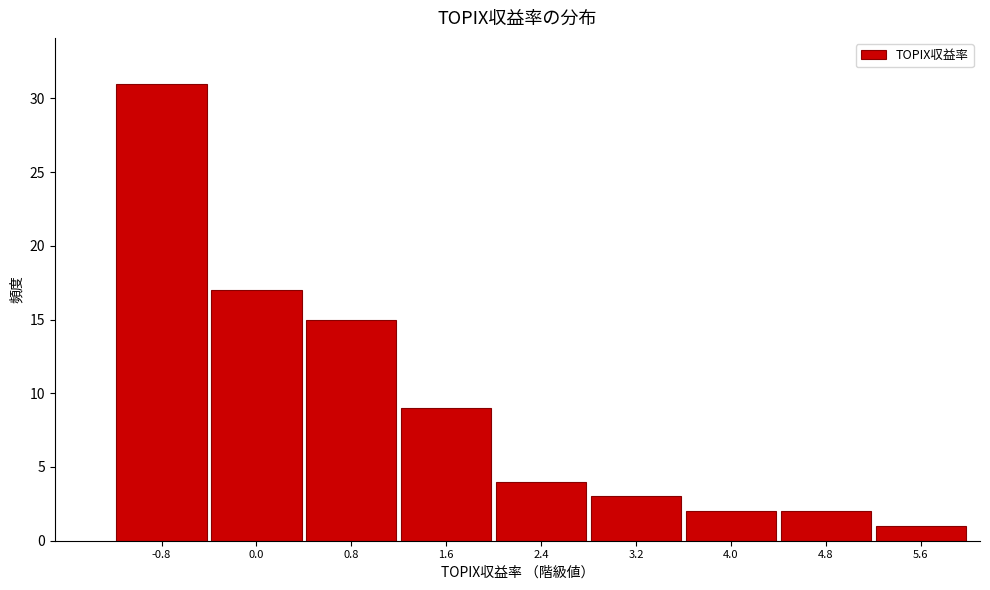

Reading left to right, list all the values displayed in this chart.

-0.8=31	0.0=17	0.8=15	1.6=9	2.4=4	3.2=3	4.0=2	4.8=2	5.6=1